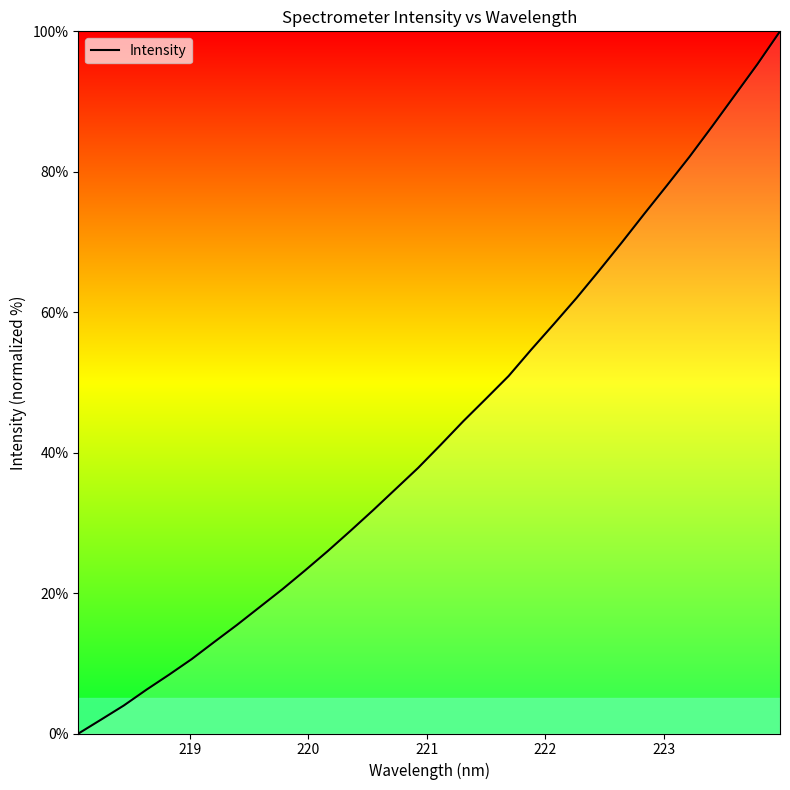

What is the maximum value shown in the chart?

100.0